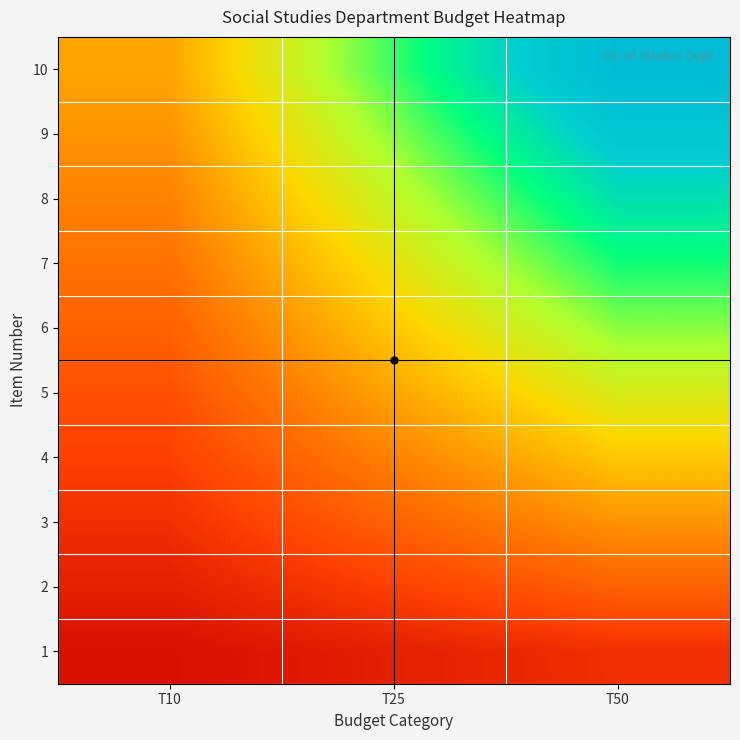

Which series has the largest range (max minus min)?

10